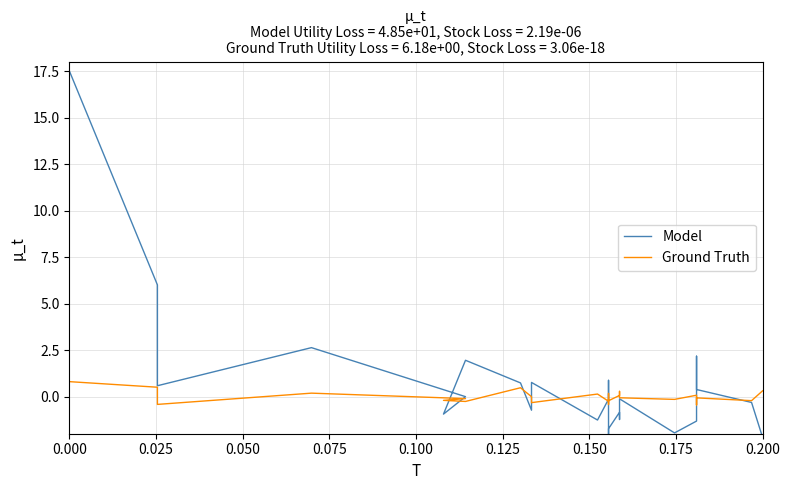

The value of Model at 0.200 is 1.3. True or false?

False